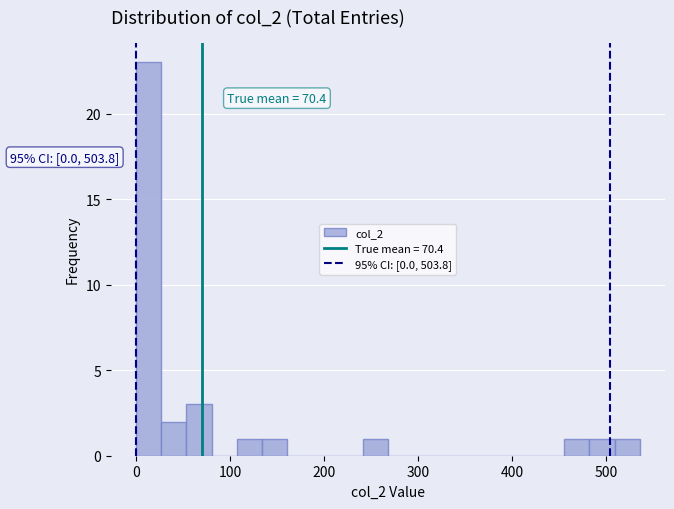

Read against the x-axis, roughly where is the centre of the tallest bar?

10